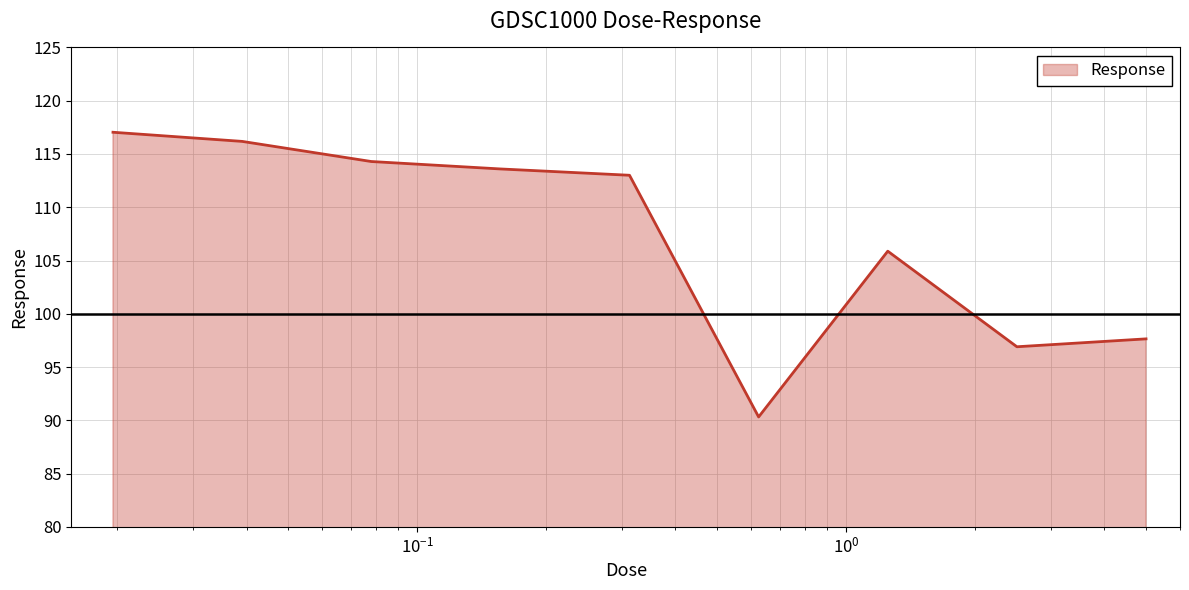

What is the difference between the maximum and minimum values?

26.7